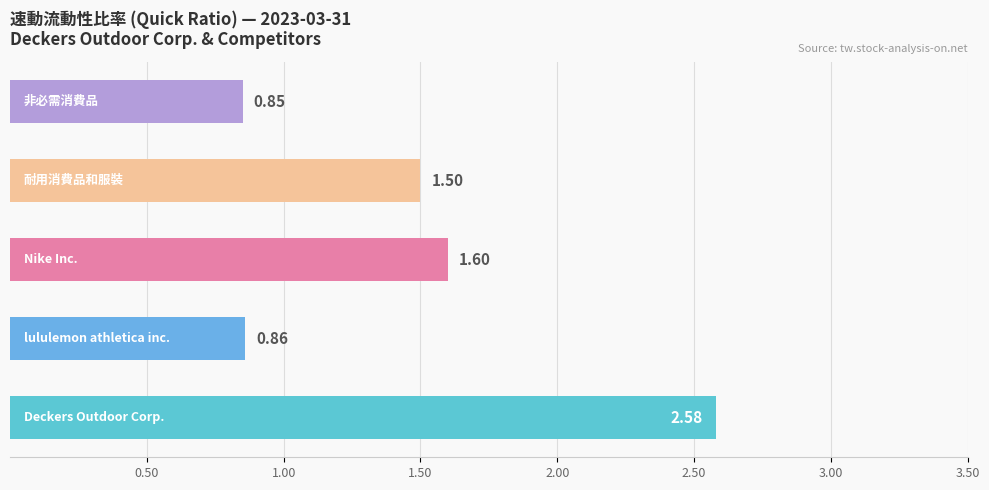

Are the bars grouped side by side (vs. stacked)?

No